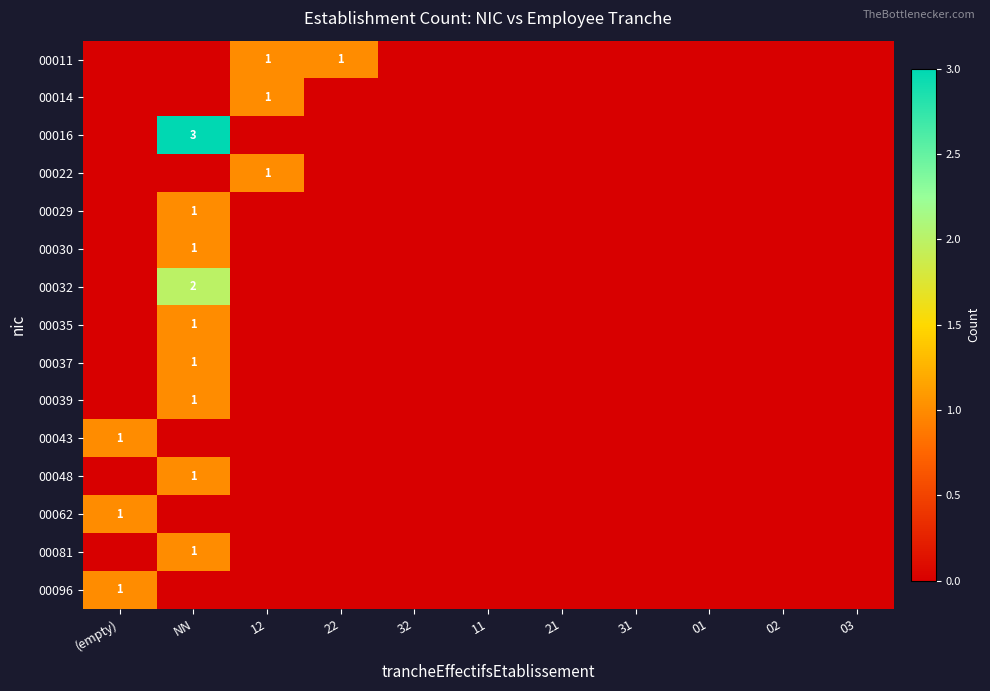

At 11, list the series in order from largest to smallest.

00011, 00014, 00016, 00022, 00029, 00030, 00032, 00035, 00037, 00039, 00043, 00048, 00062, 00081, 00096